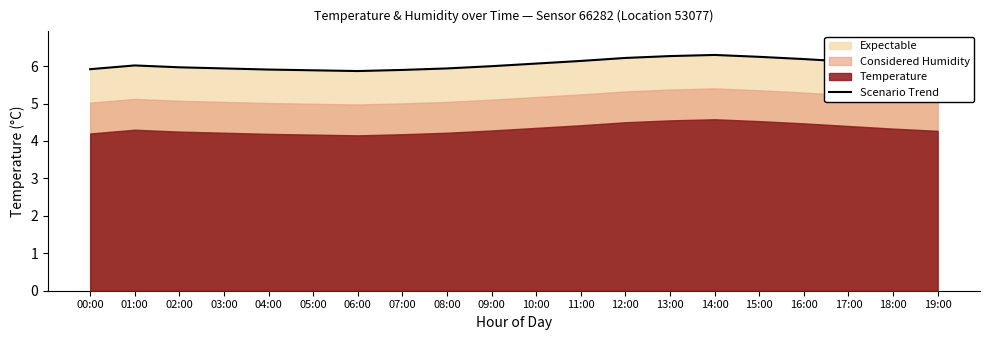

The value at 16:00 is 6.2. True or false?

True